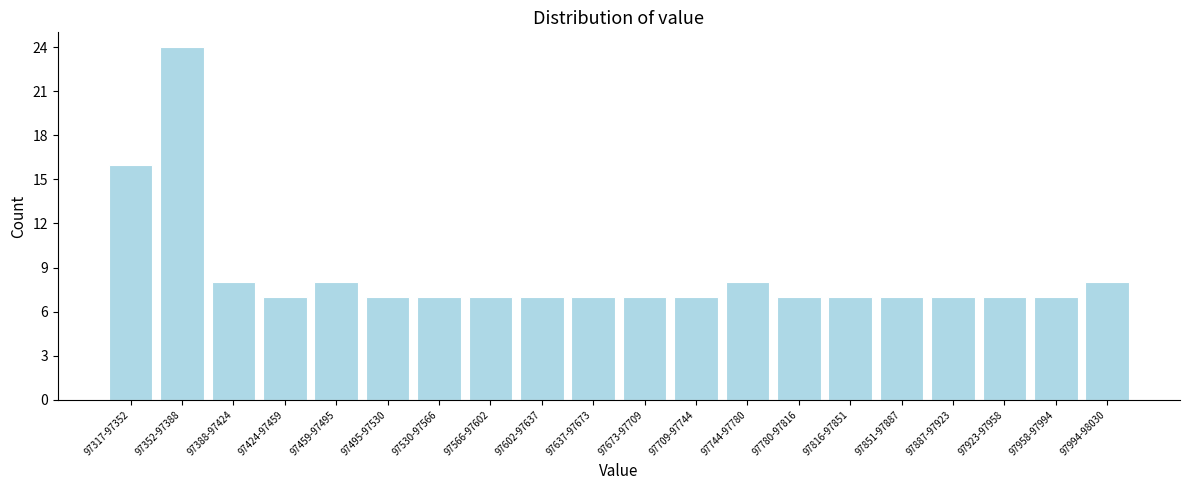

Reading right to left, extract all data points from this chart.

8	7	7	7	7	7	7	8	7	7	7	7	7	7	7	8	7	8	24	16